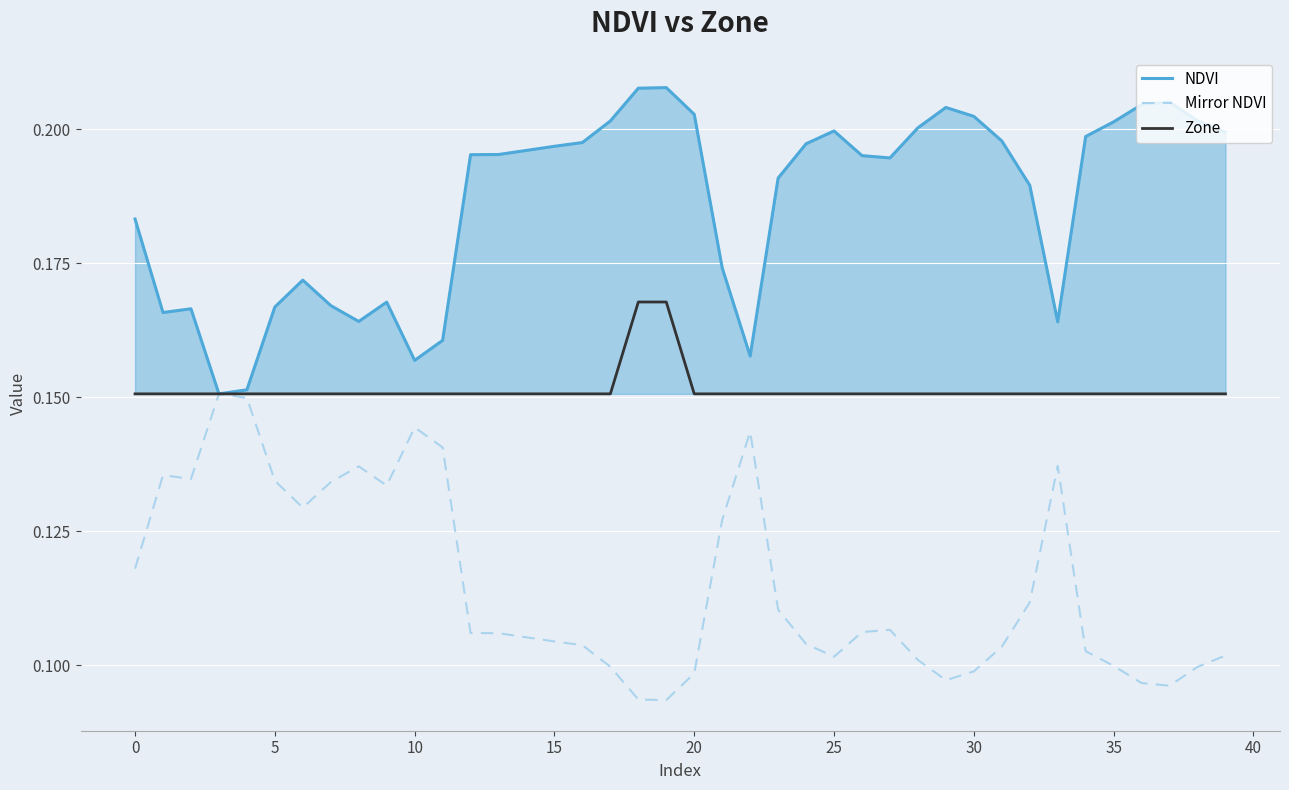

Does the chart have visible grid lines?

Yes